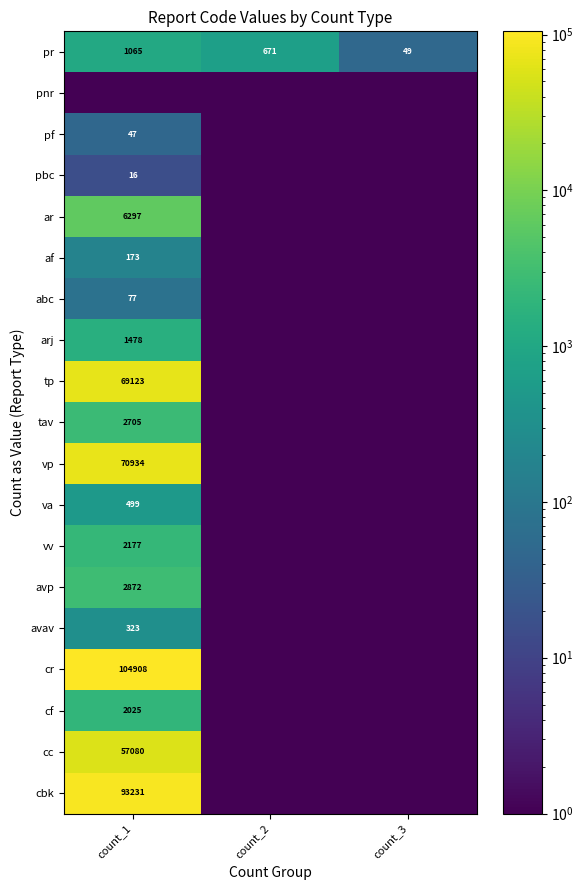

The value of tp at count_1 is 69123.0. True or false?

True